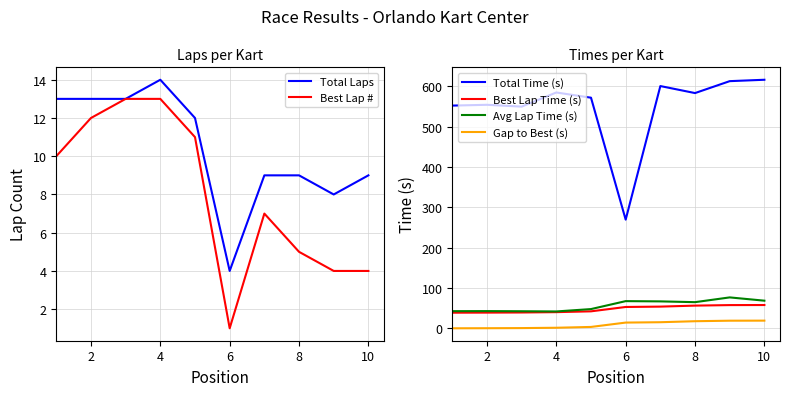

What is the maximum value for Best Lap Time (s)?

57.6